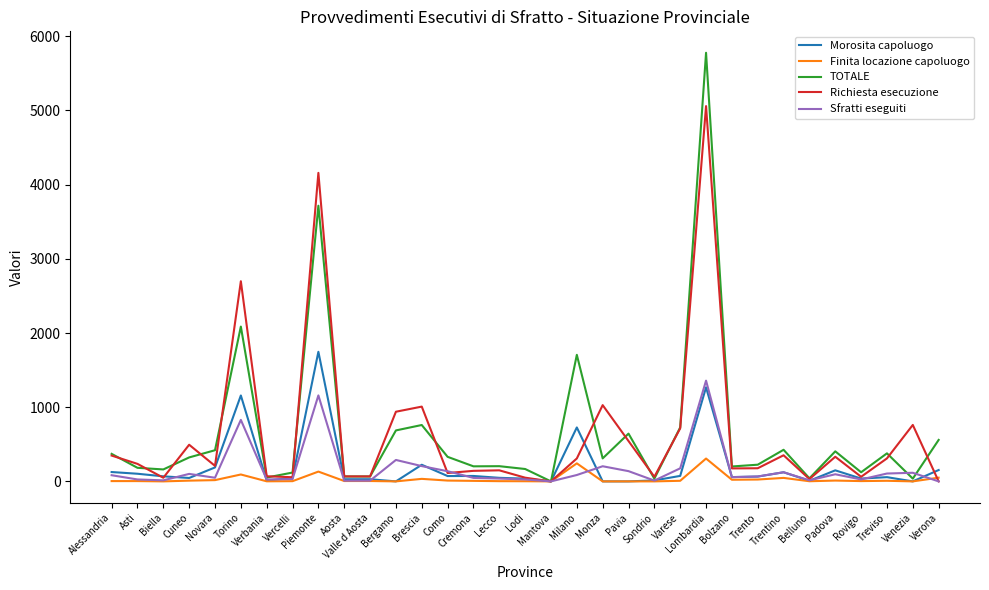

What is the maximum value shown in the chart?

5778